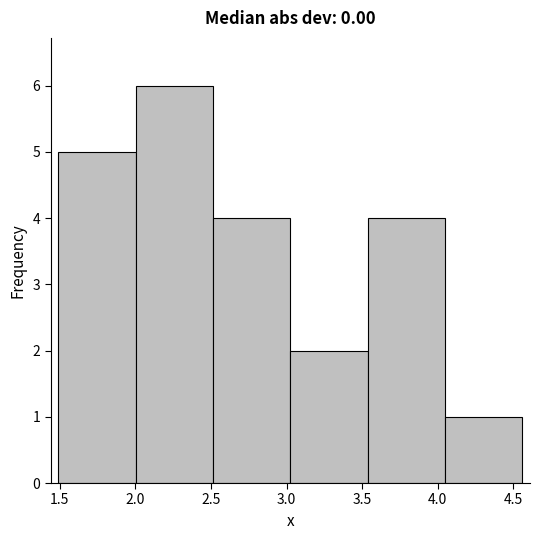

Over which range of the x-axis is the bar tallest?

2.00 to 2.50